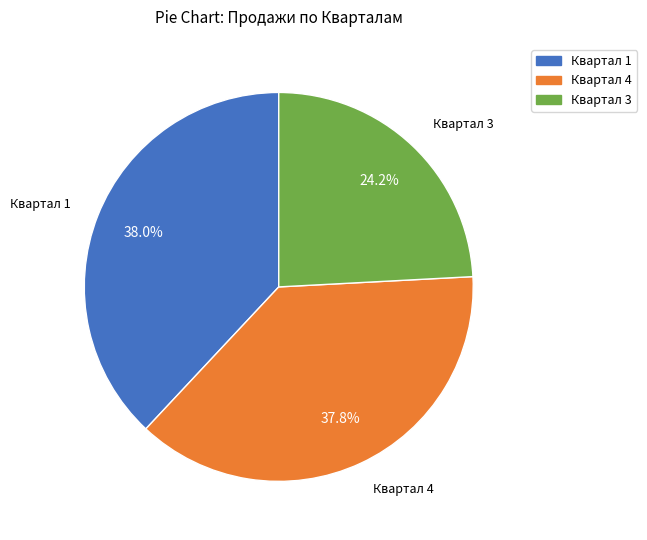

Is there any slice that represents more than half of the pie?

No